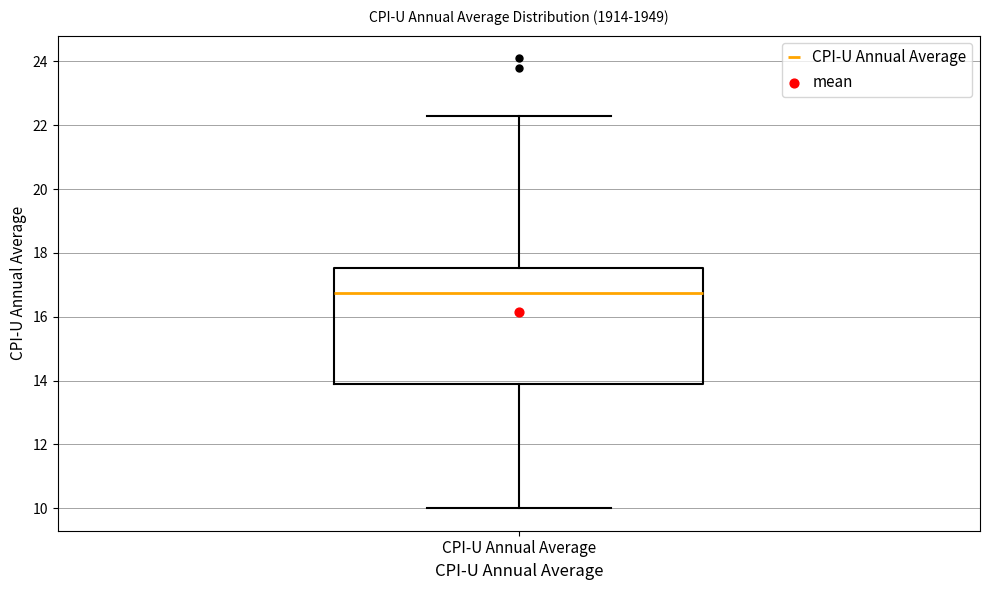

Where is the lower edge of the box for CPI-U Annual Average on the y-axis? The values are not printed on the chart, so give them approximately, as read against the axis.

14.0